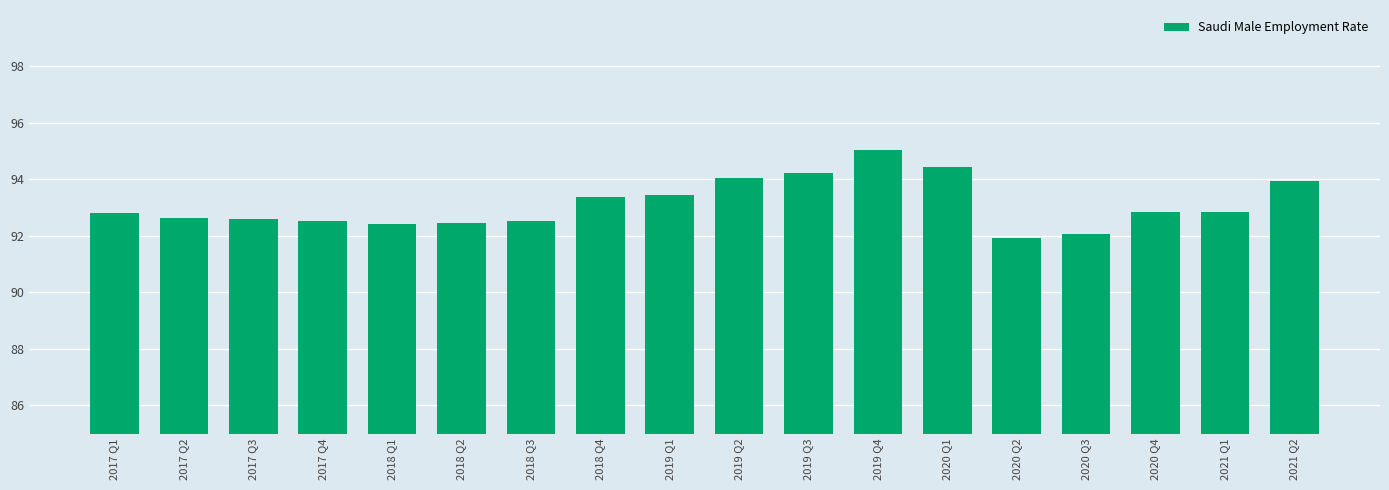

How many distinct data groups are displayed?

1